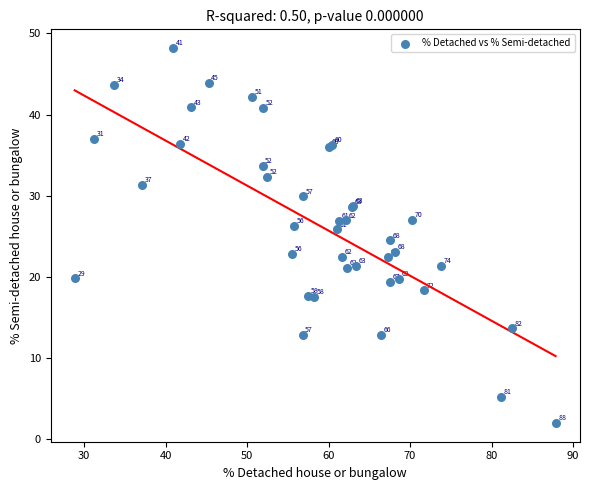

What Y value in the scatter plot is closest to 25?

24.5